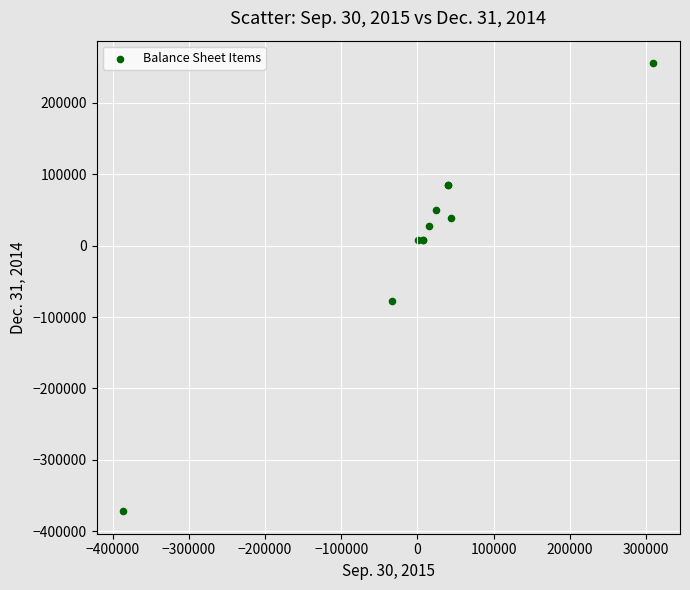

What Y value in the scatter plot is closest to -58178?

-77584